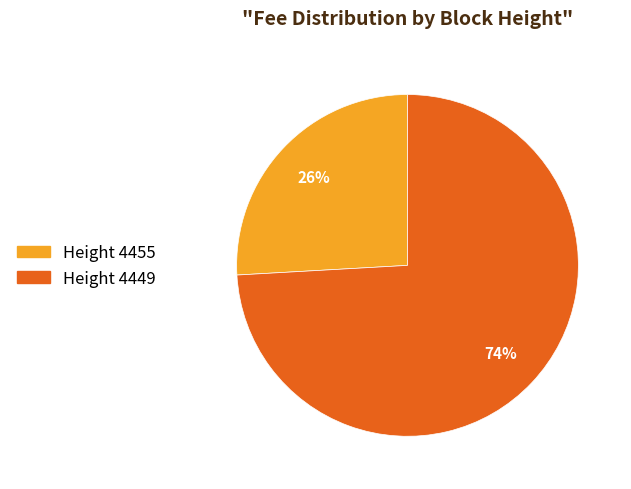

To the nearest percent, what is the average slice percentage?

50%